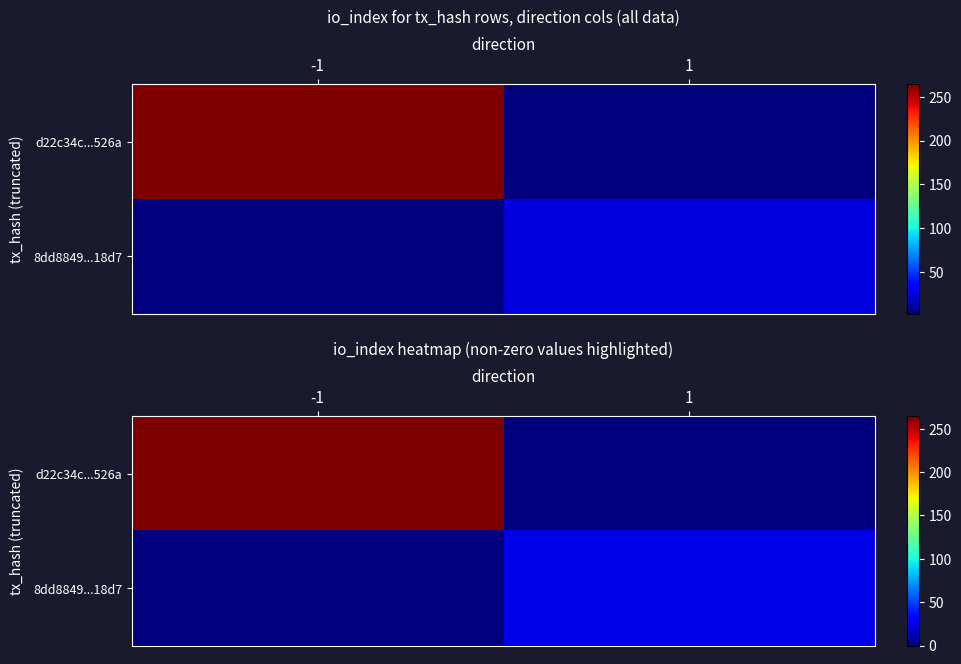

Between -1 and 1, which is larger?

-1